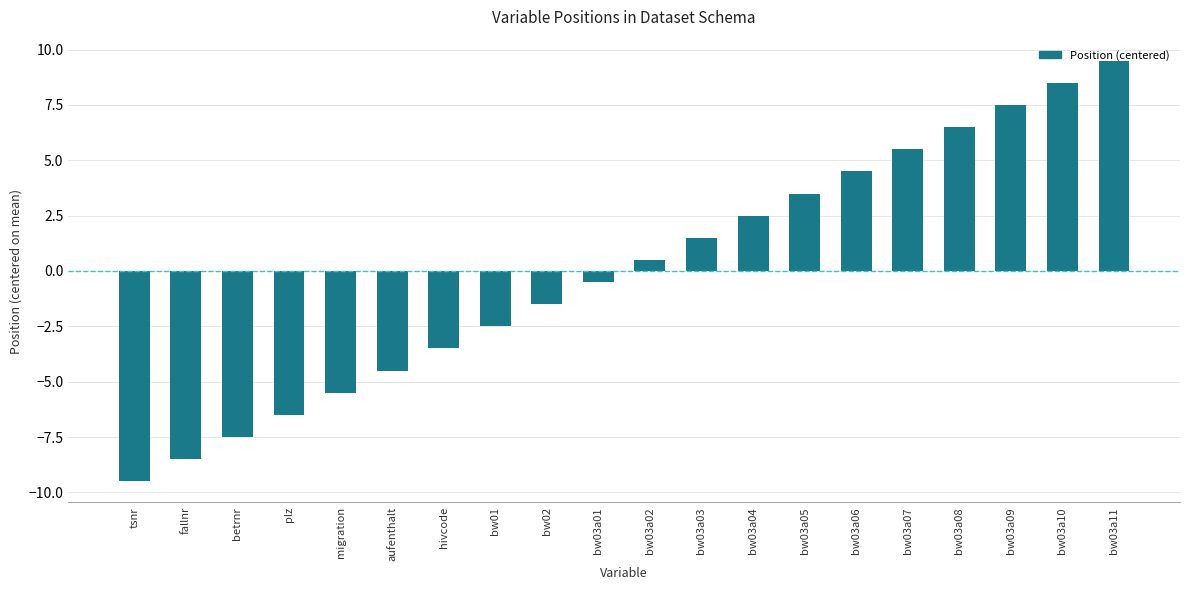

What is the difference between the second highest and minimum values?

18.0